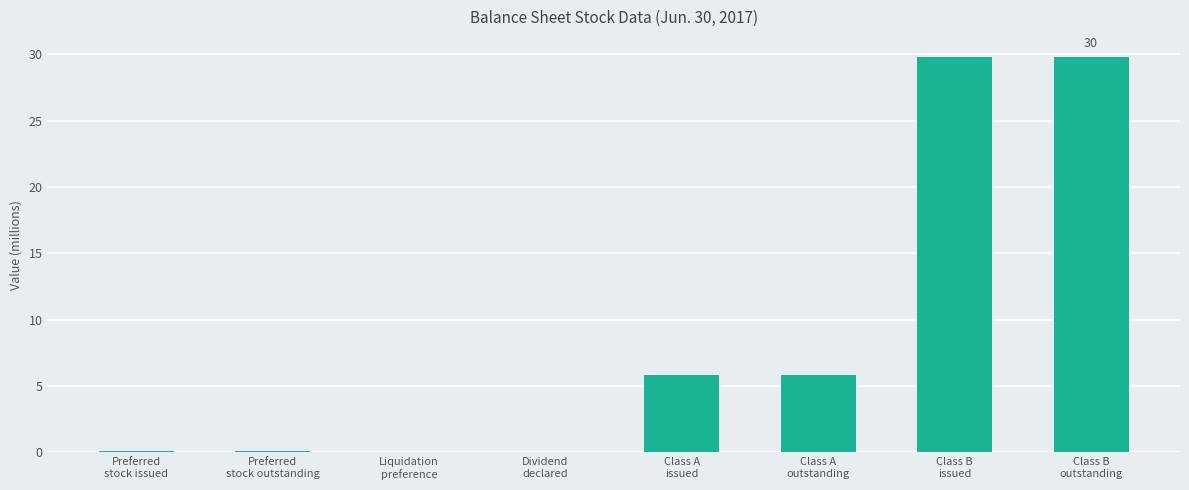

What is the change in value from Liquidation
preference to Class B
outstanding?

+29.8